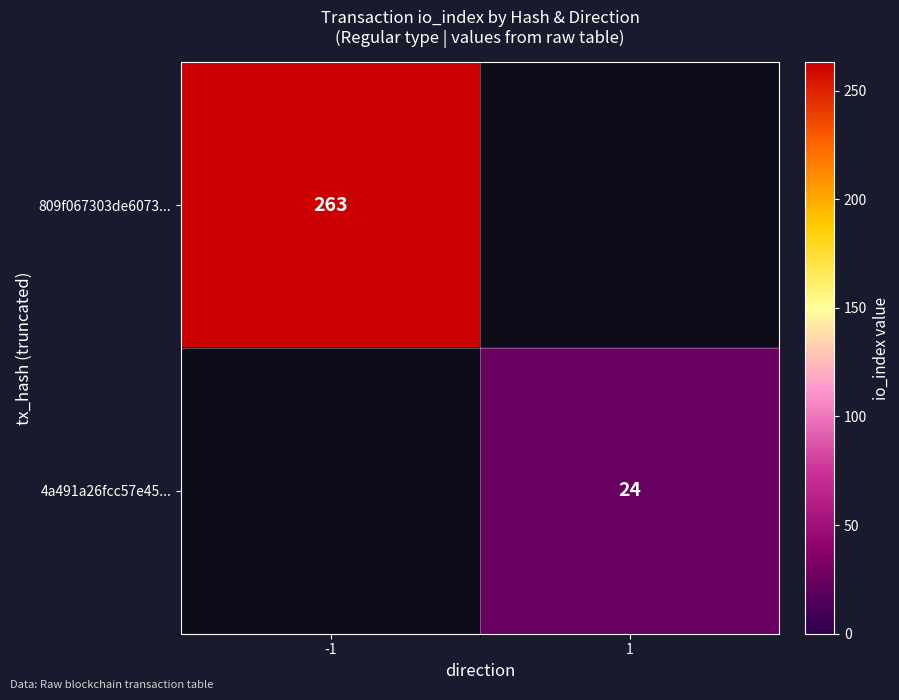

The value of 4a491a26fcc57e45... at 1 is 24. True or false?

True